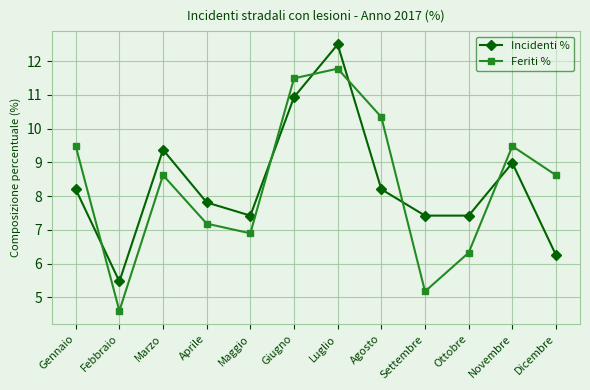

True or false: Feriti % has more than 1 interior local peaks.

True